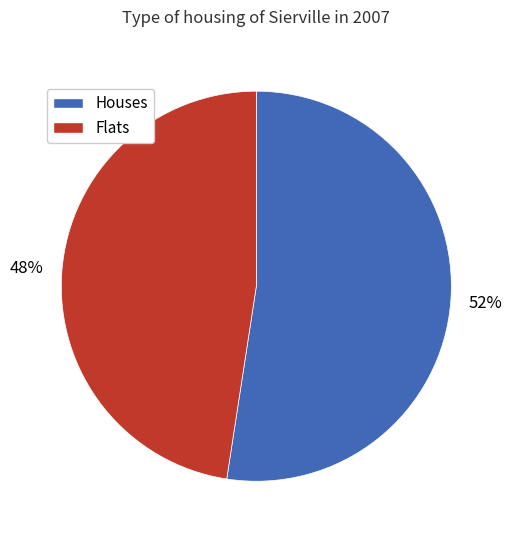

To the nearest percent, what is the average slice percentage?

50%